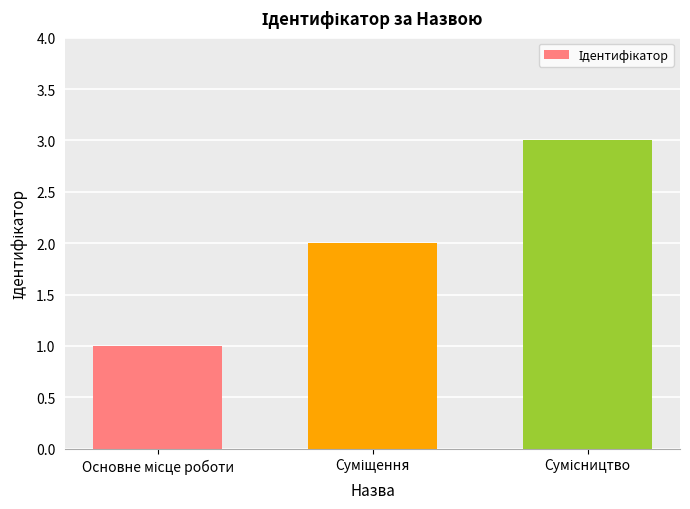

What is the maximum value shown in the chart?

3